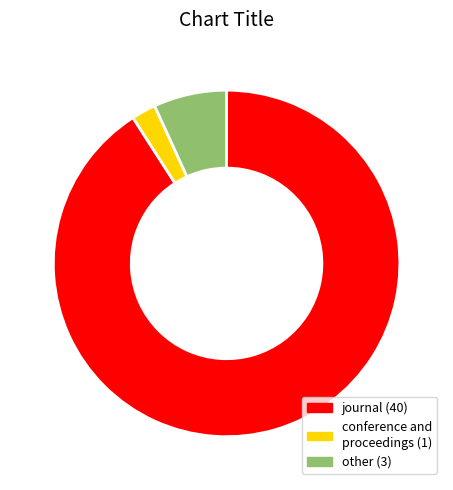

Does any single category account for the majority?

Yes